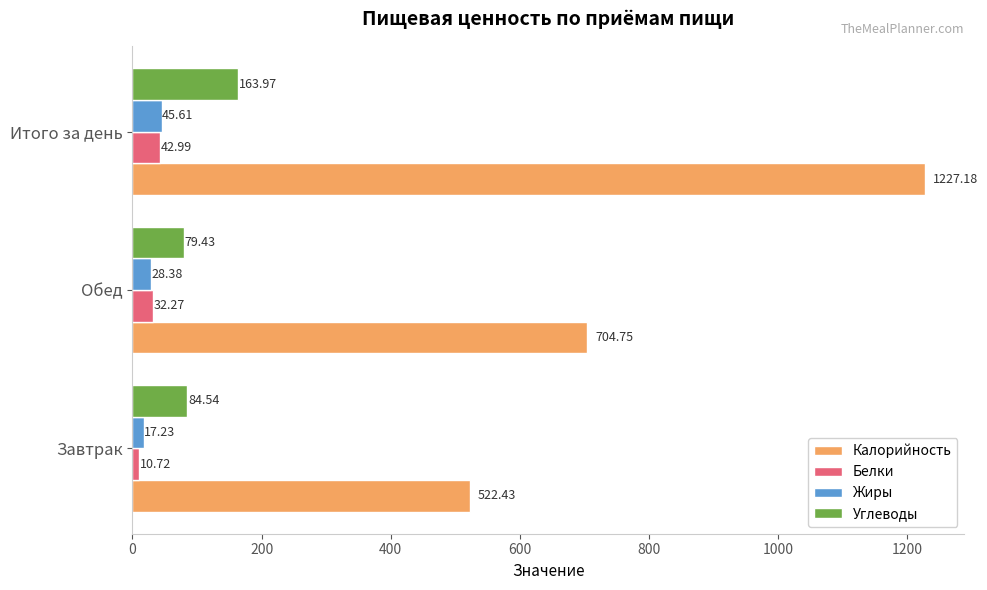

What is the difference between the maximum and second lowest values in the Калорийность series?

522.4